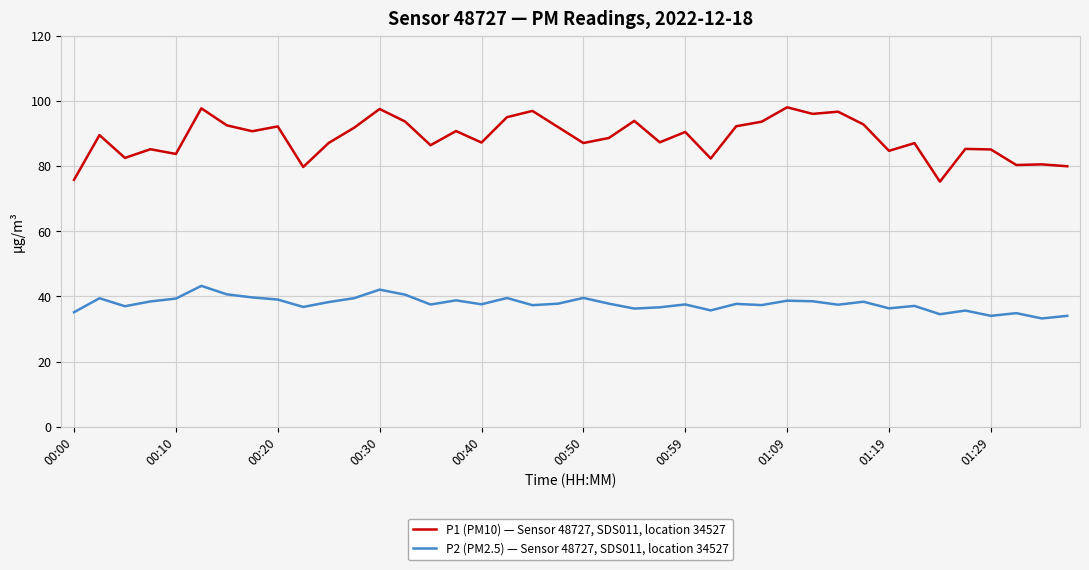

Which series has the largest total across all categories?

P1 (PM10) — Sensor 48727, SDS011, location 34527